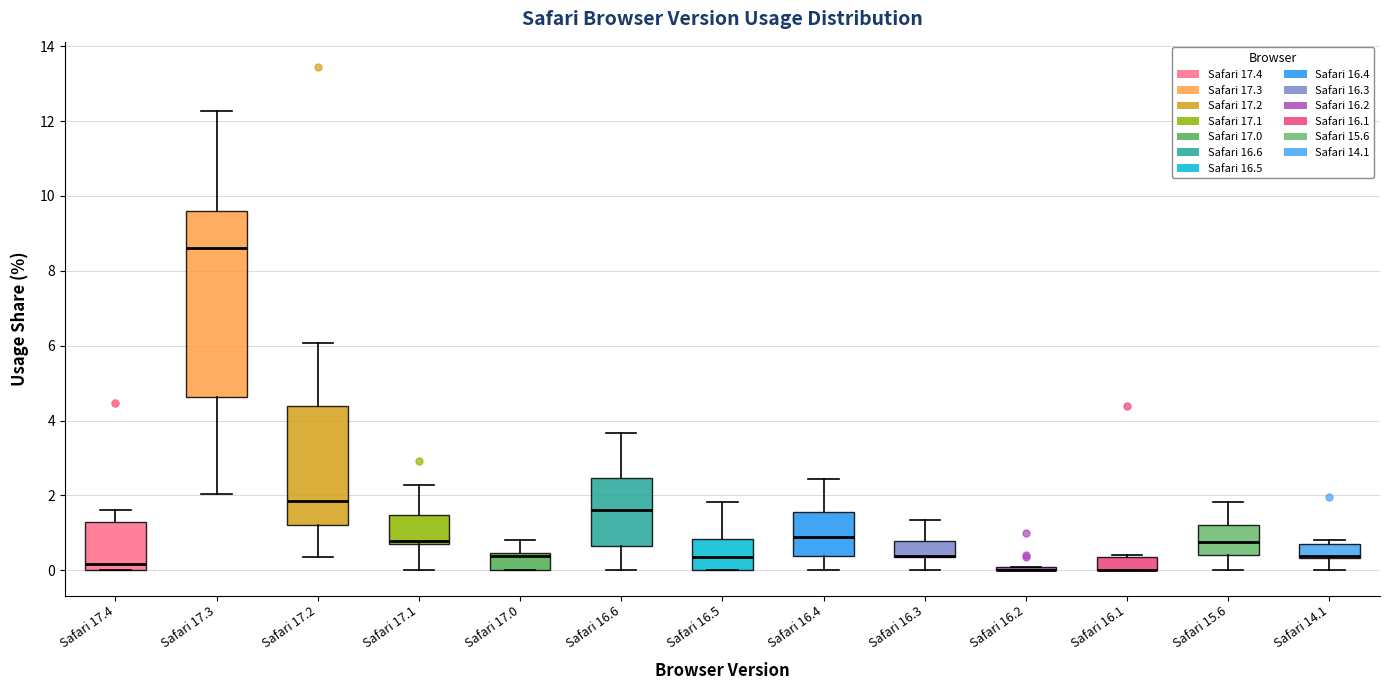

Which box is the tallest, from its lower edge to its upper edge?

Safari 17.3